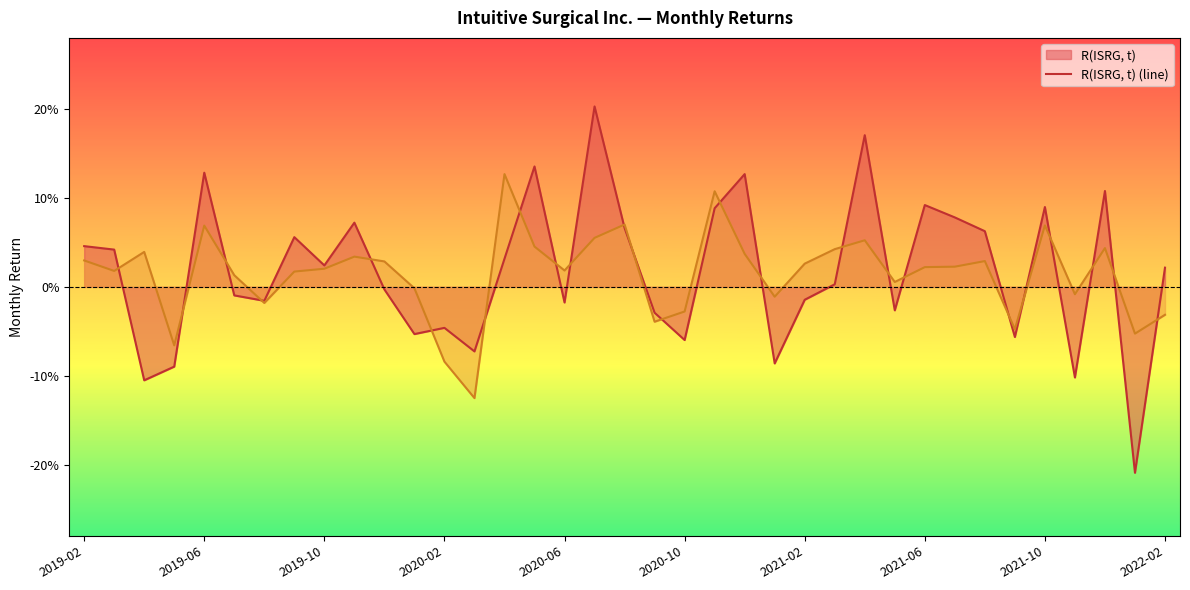

True or false: R(ISRG, t) (line) has a value of -0.1 at 2020-10.

False